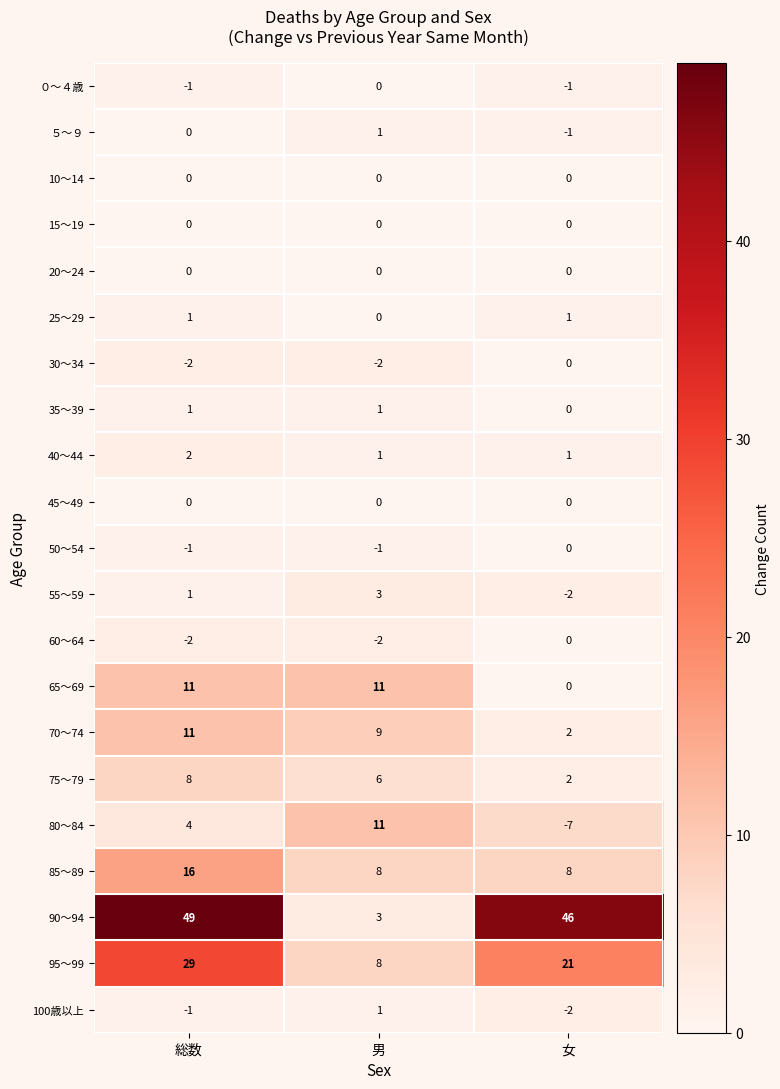

At which category does the chart reach its minimum across all series?

女